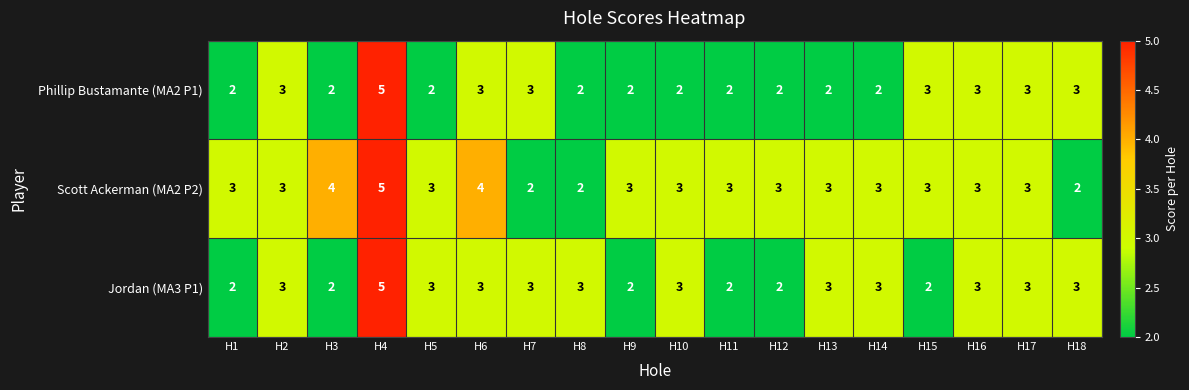

Count the Phillip Bustamante (MA2 P1) values in the range 2 to 3.

17